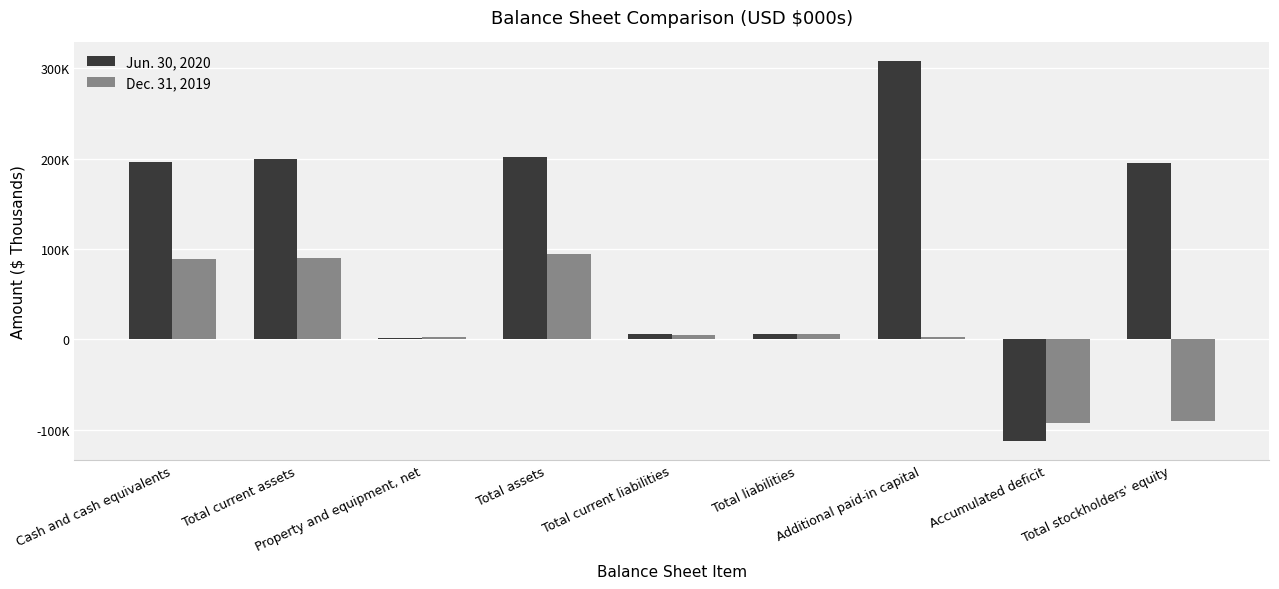

Rank the series at Property and equipment, net from highest to lowest value.

Dec. 31, 2019, Jun. 30, 2020